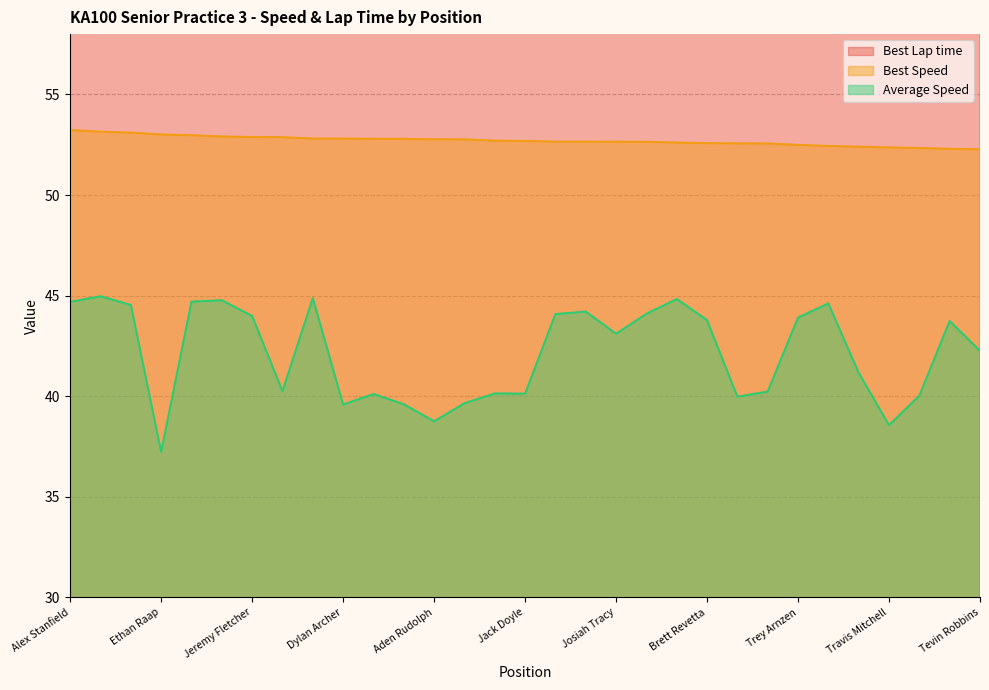

How many values in the Average Speed series exceed 43?

16